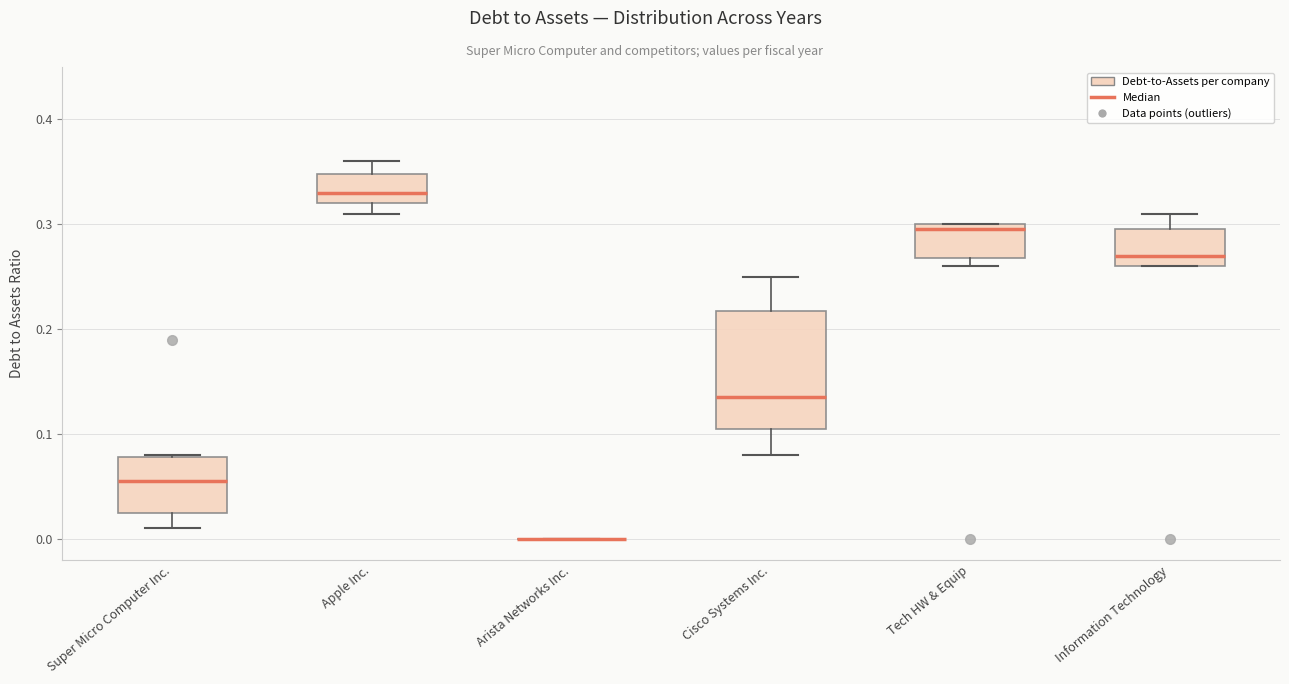

Reading left to right, read every box against the y-axis: the position of its median line, the range the box covers, and the ends of its whiskers. The values are not printed on the chart, so give them approximately, as read against the axis.

Super Micro Computer Inc.: median 0.06, box 0.03 to 0.08, whiskers 0.01 to 0.08
Apple Inc.: median 0.33, box 0.32 to 0.35, whiskers 0.31 to 0.36
Arista Networks Inc.: box collapsed to a line at 0.00, whiskers 0.00 to 0.00
Cisco Systems Inc.: median 0.14, box 0.11 to 0.22, whiskers 0.08 to 0.25
Tech HW & Equip: median 0.30 (just below the box's upper edge), box 0.27 to 0.30, whiskers 0.26 to 0.30
Information Technology: median 0.27, box 0.26 to 0.30, whiskers 0.26 to 0.31